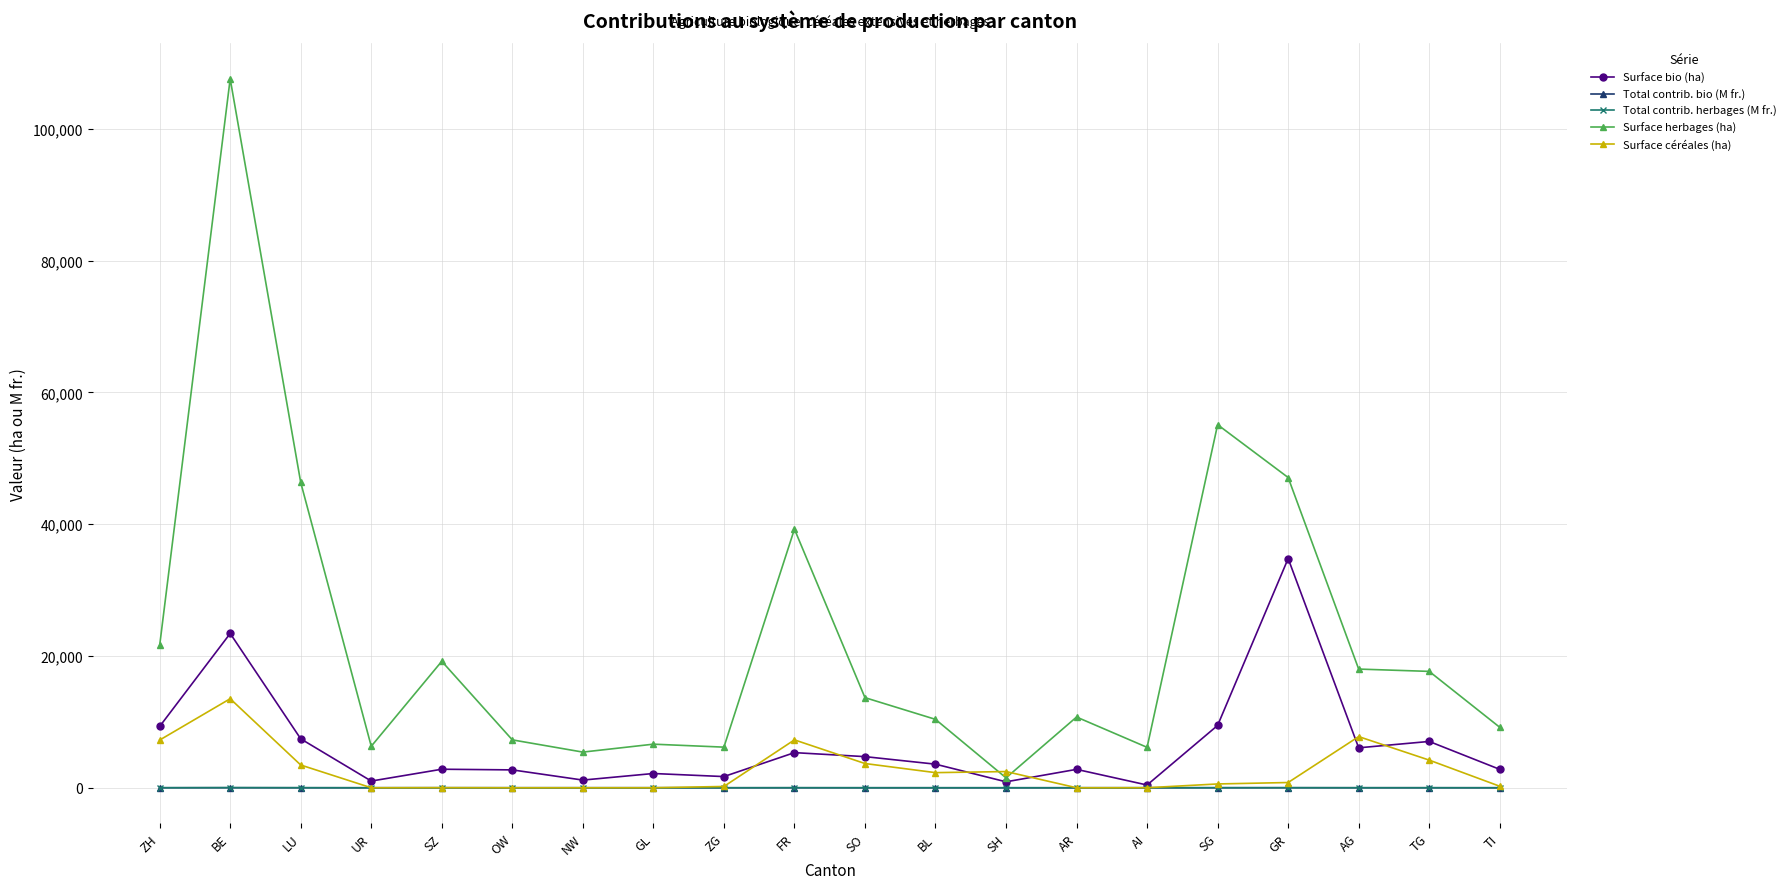

What are all the series names shown in the legend?

Surface bio (ha), Total contrib. bio (M fr.), Total contrib. herbages (M fr.), Surface herbages (ha), Surface céréales (ha)